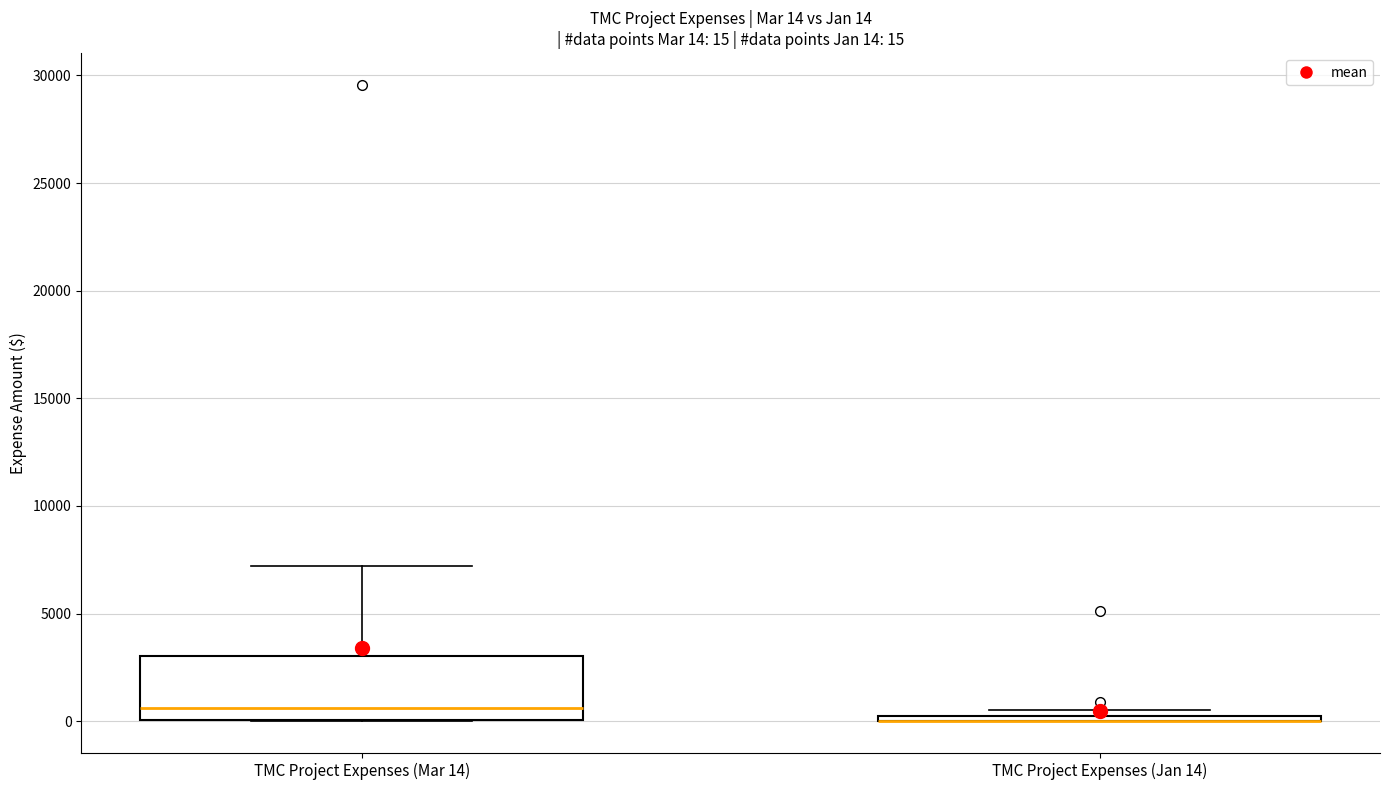

Which box is the tallest, from its lower edge to its upper edge?

TMC Project Expenses (Mar 14)